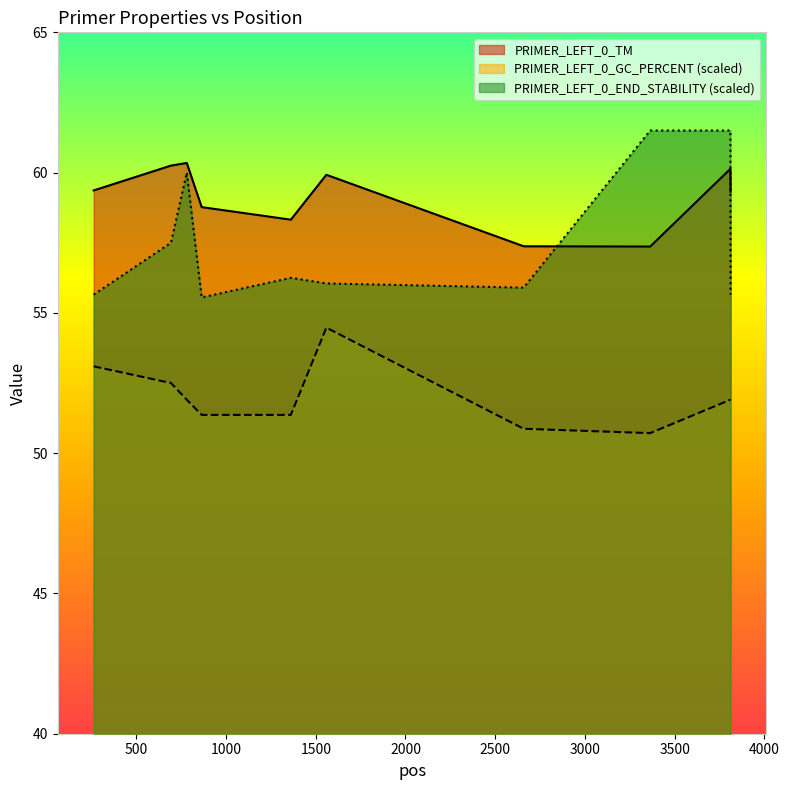

In PRIMER_LEFT_0_GC_PERCENT, how many points are higher than both neighbors (excluding endpoints)?

1